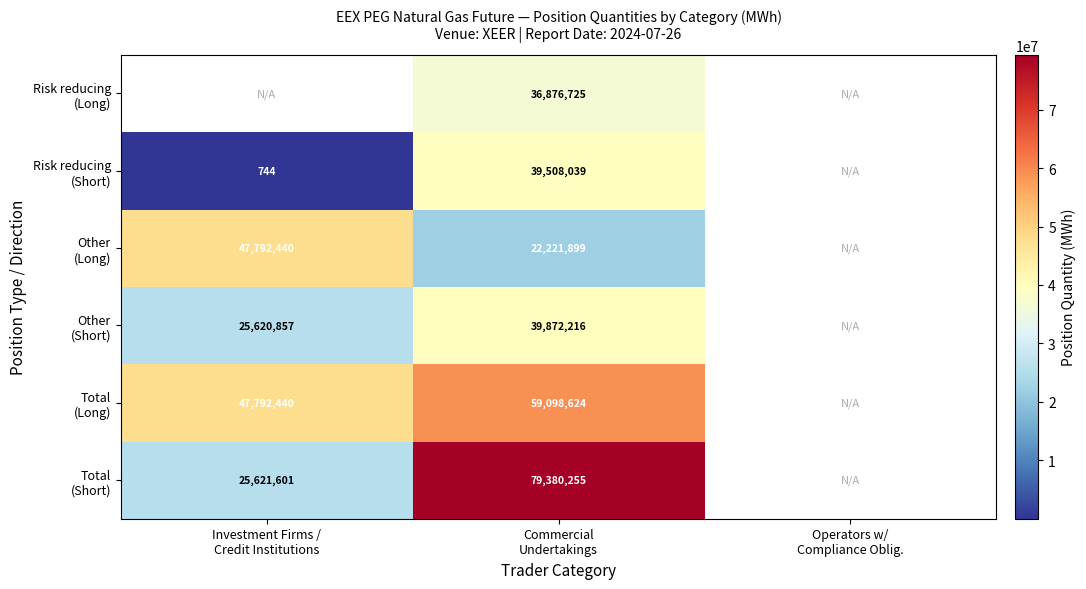

Which series has the largest range (max minus min)?

Total (Short)